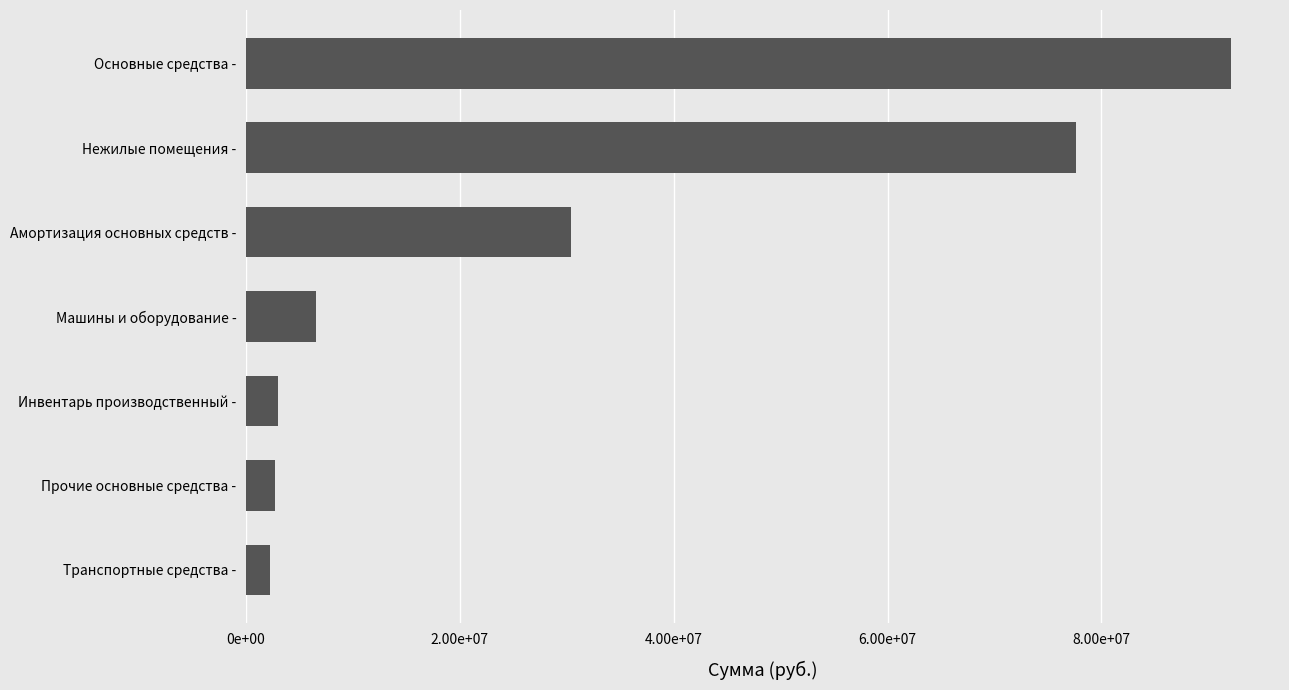

How many distinct data groups are displayed?

1